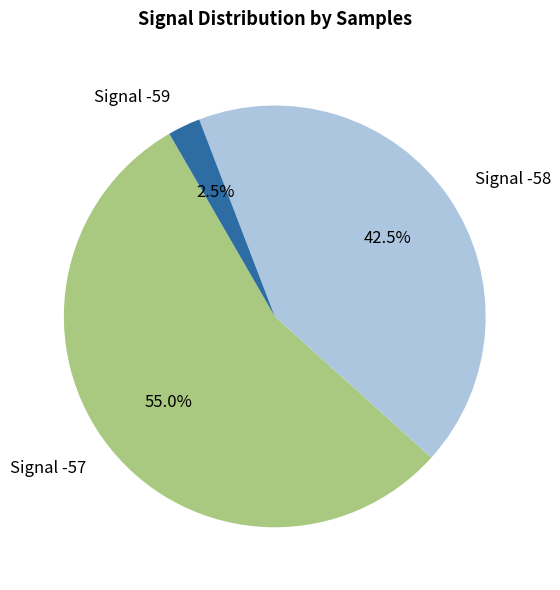

Does any single category account for the majority?

Yes